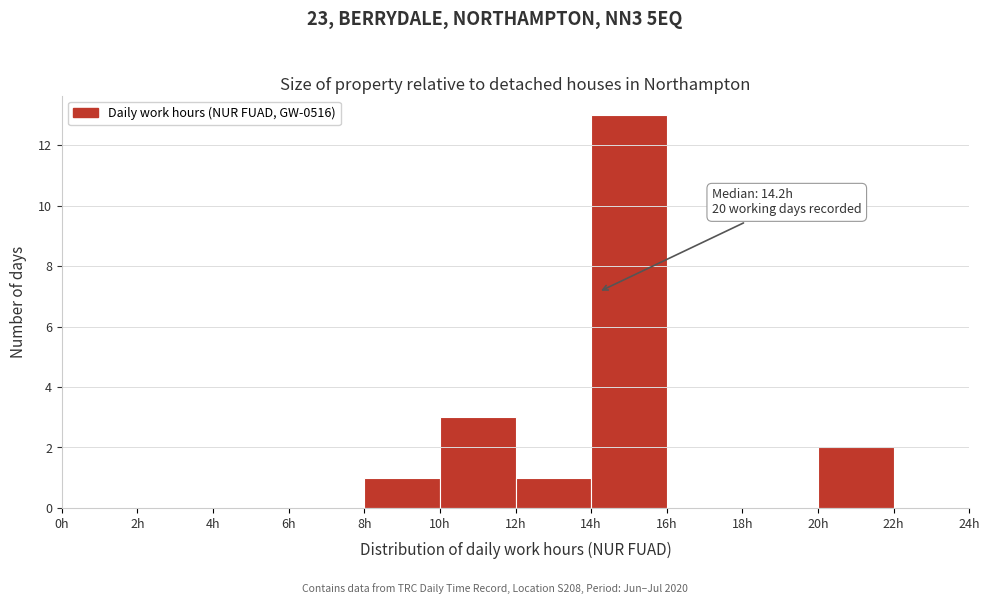

Over which range of the x-axis is the bar tallest?

14 to 16